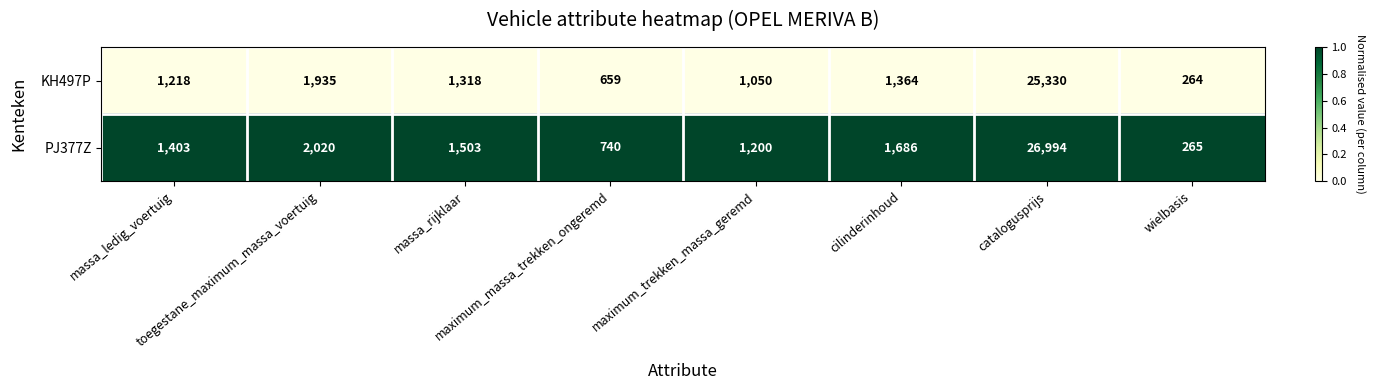

Rank the series by their average value, from lowest to highest.

KH497P, PJ377Z